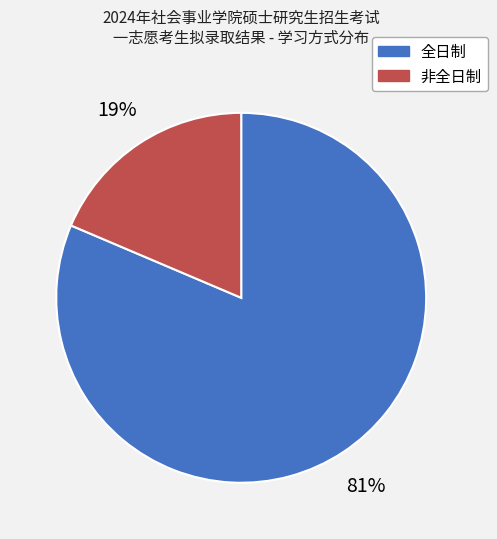

What percentage is the 全日制 slice, to the nearest percent?

81%